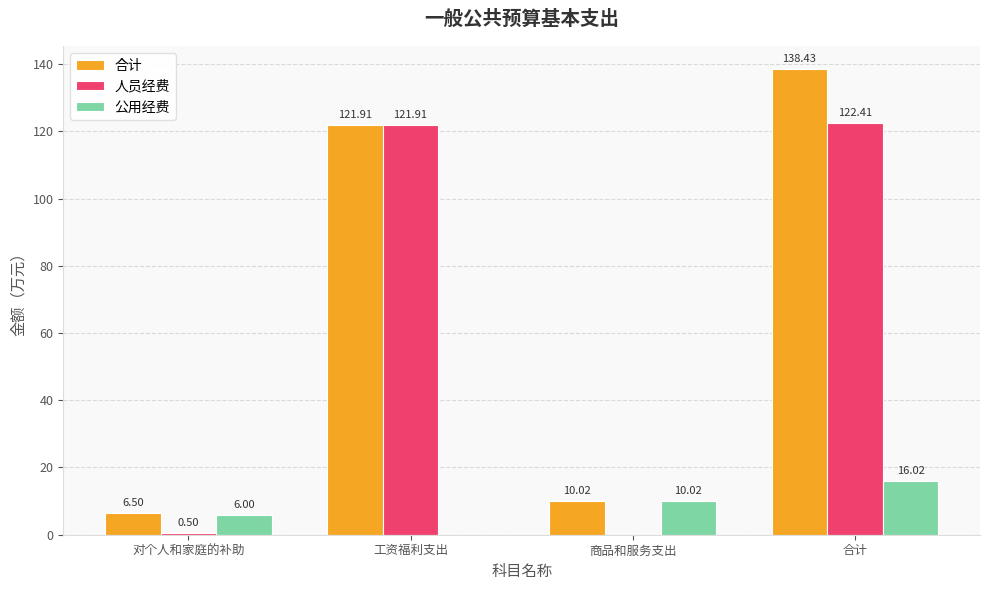

How many positive values does the 公用经费 series have?

3